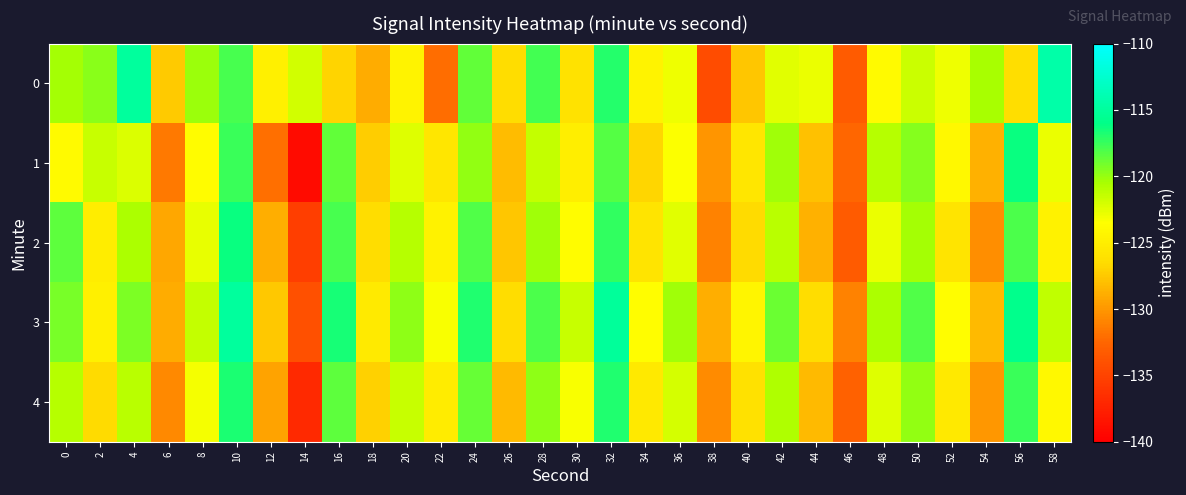

Which series has the widest spread of values?

1